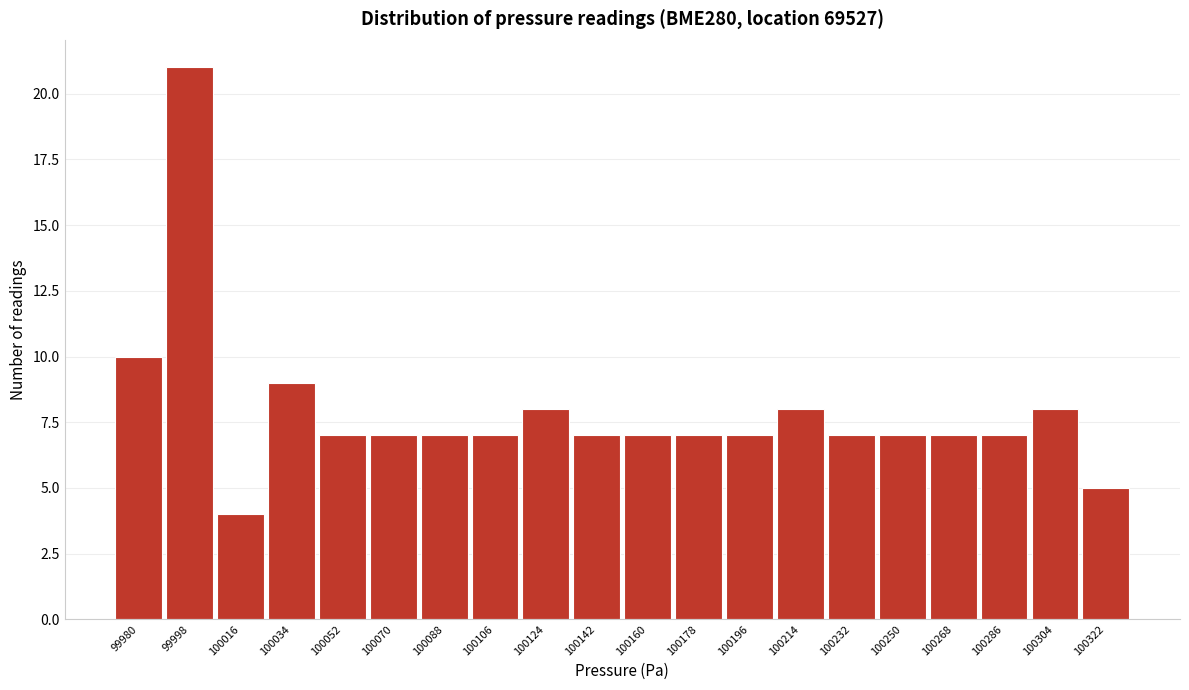

Reading left to right, transcribe all the data shown in this chart.

10	21	4	9	7	7	7	7	8	7	7	7	7	8	7	7	7	7	8	5